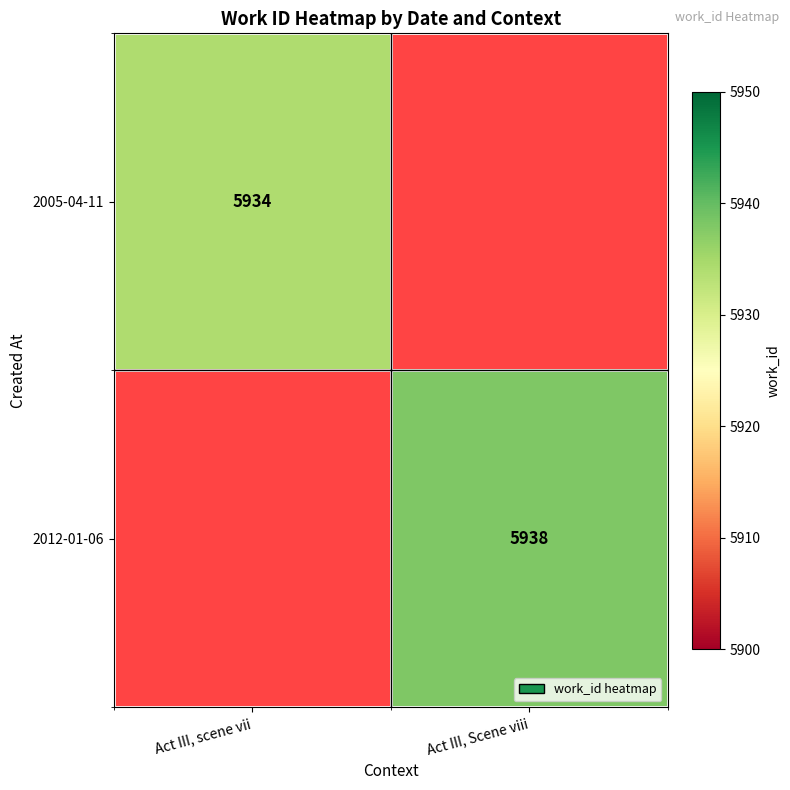

Which label corresponds to the largest value in the chart?

Act III, Scene viii